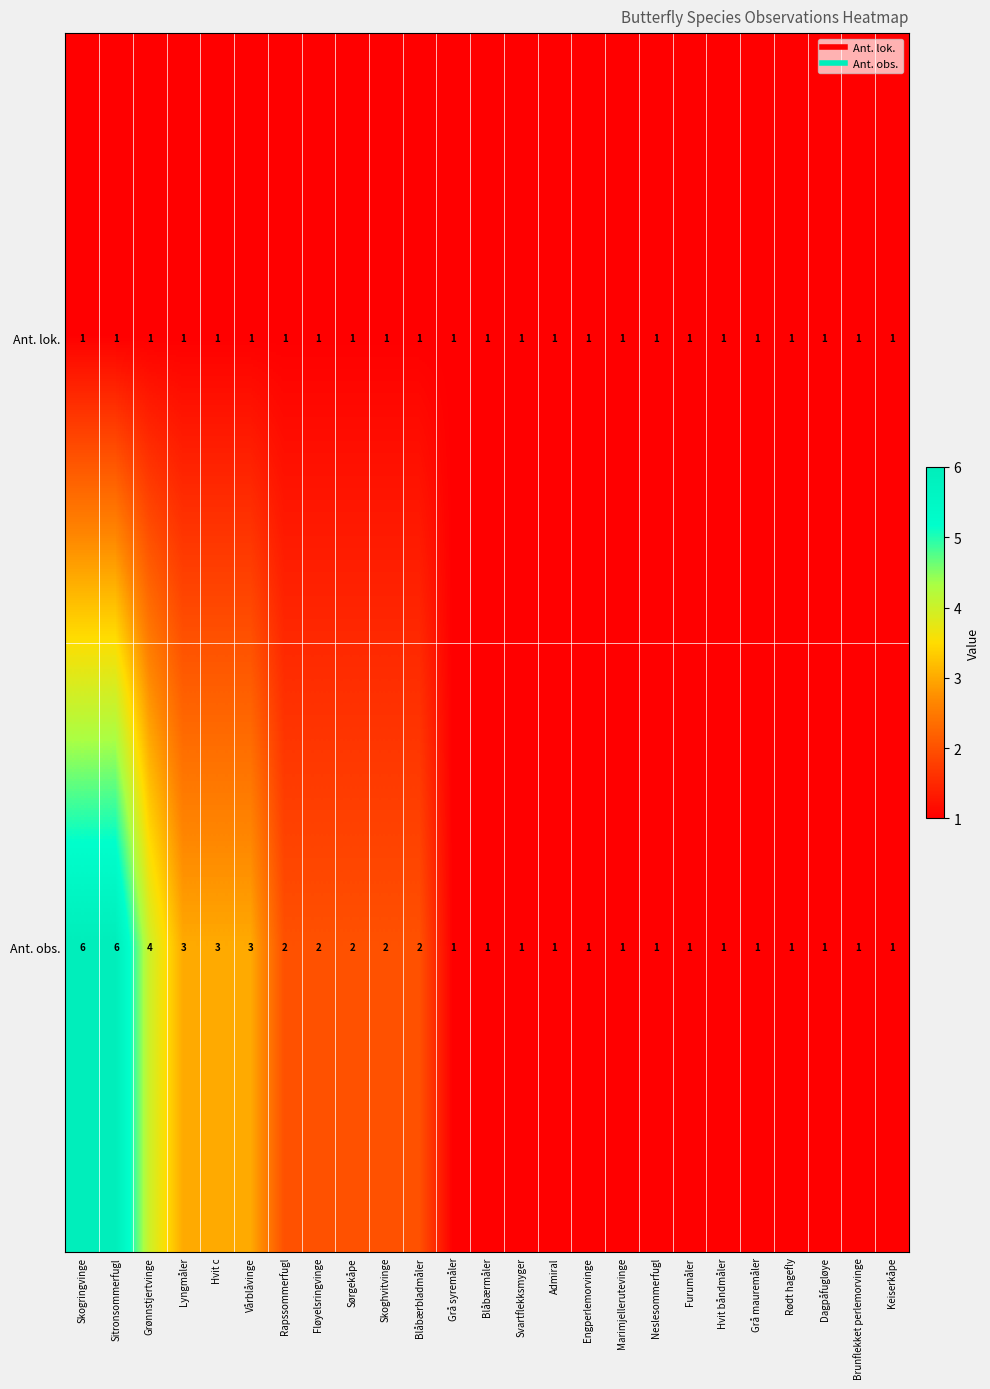

Which series has the largest range (max minus min)?

Ant. obs.